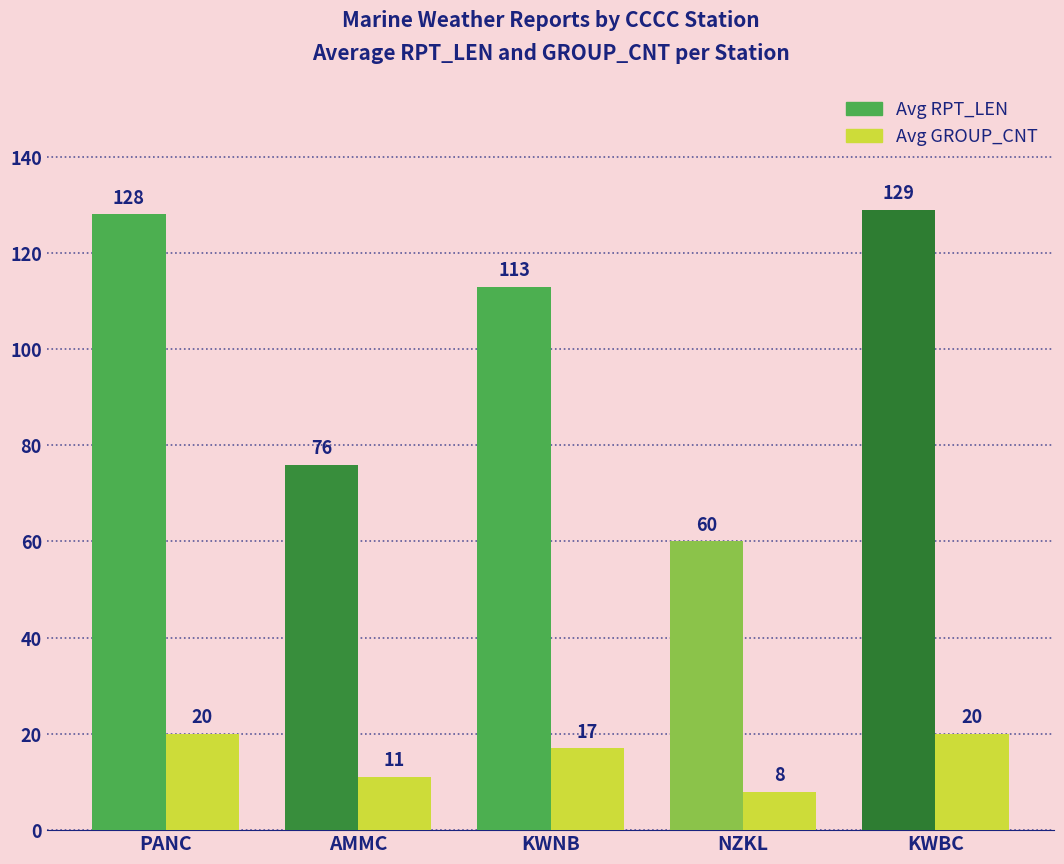

How many groups of bars are there?

5